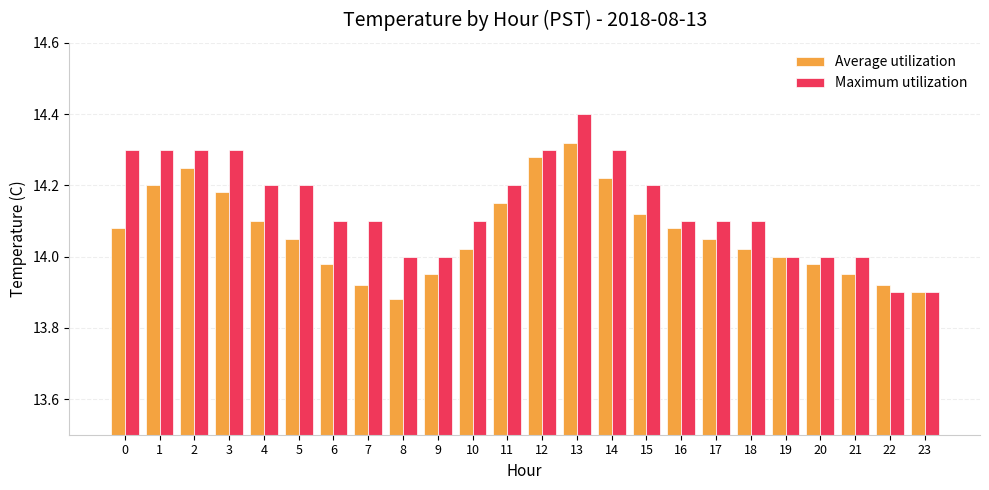

What are all the series names shown in the legend?

Average utilization, Maximum utilization